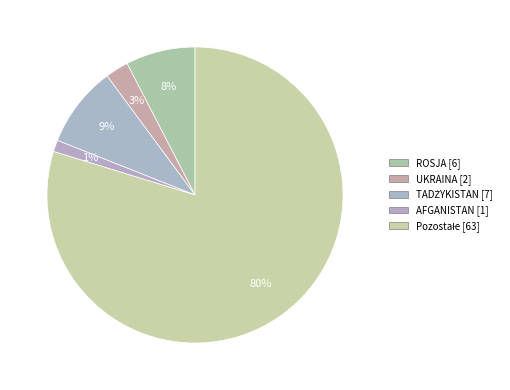

What is the majority slice?

Pozostałe